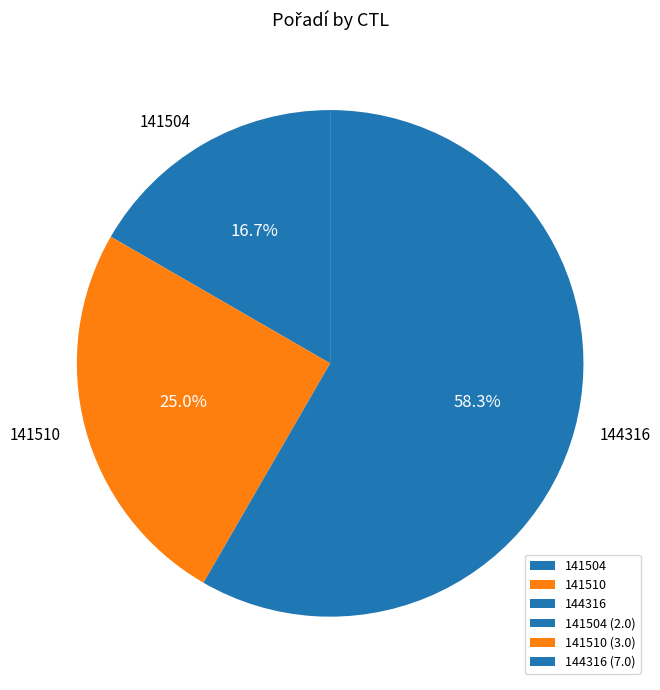

To the nearest percent, what is the average slice percentage?

33%